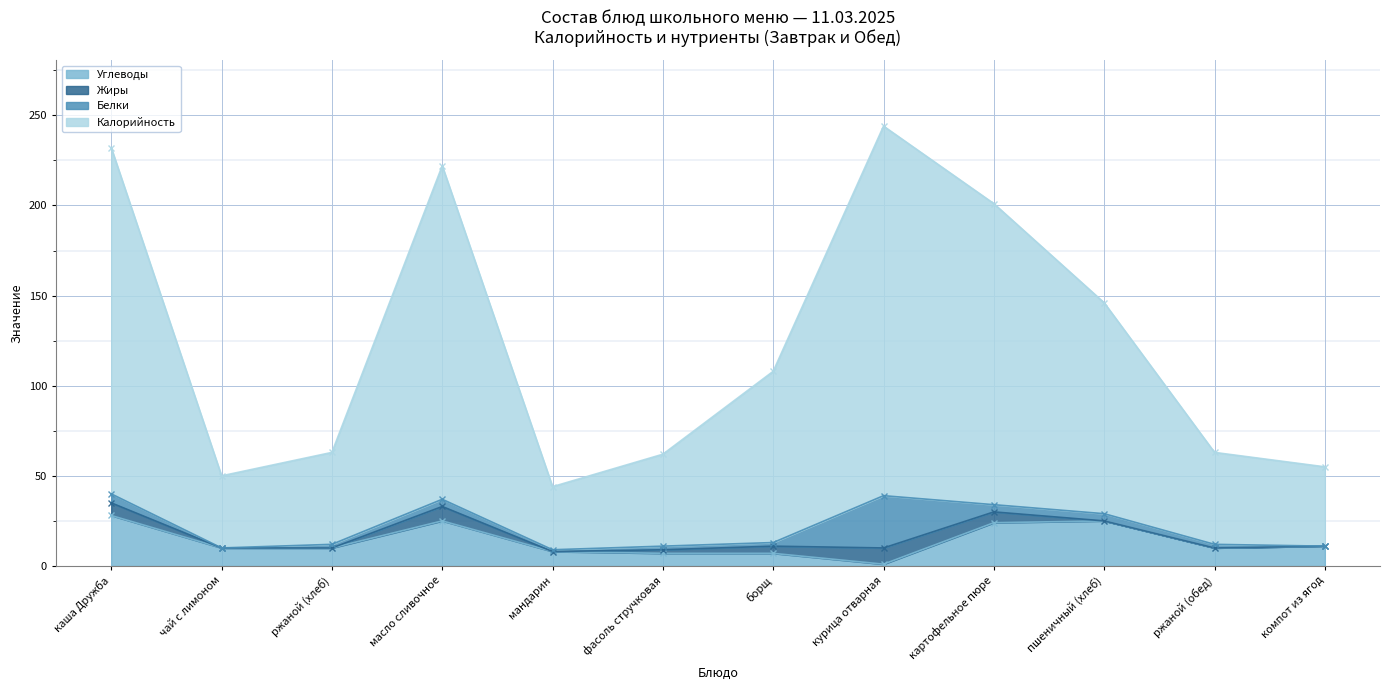

True or false: Калорийность has a value of 62 at фасоль стручковая.

True